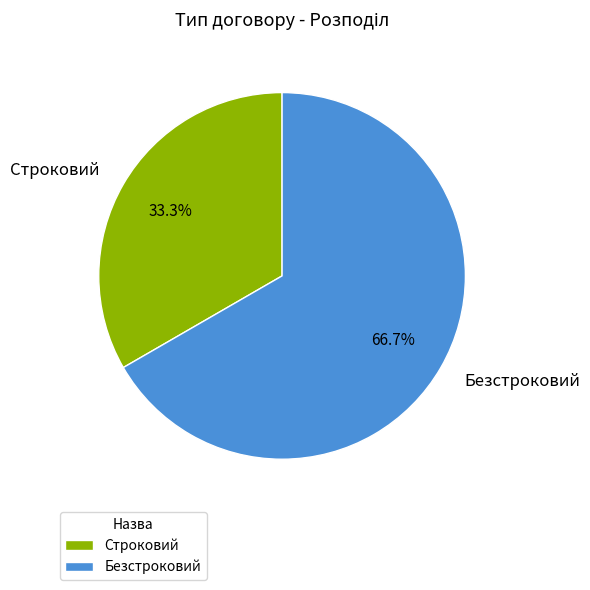

To the nearest percent, what is the difference between the Безстроковий and Строковий slice percentages?

33%